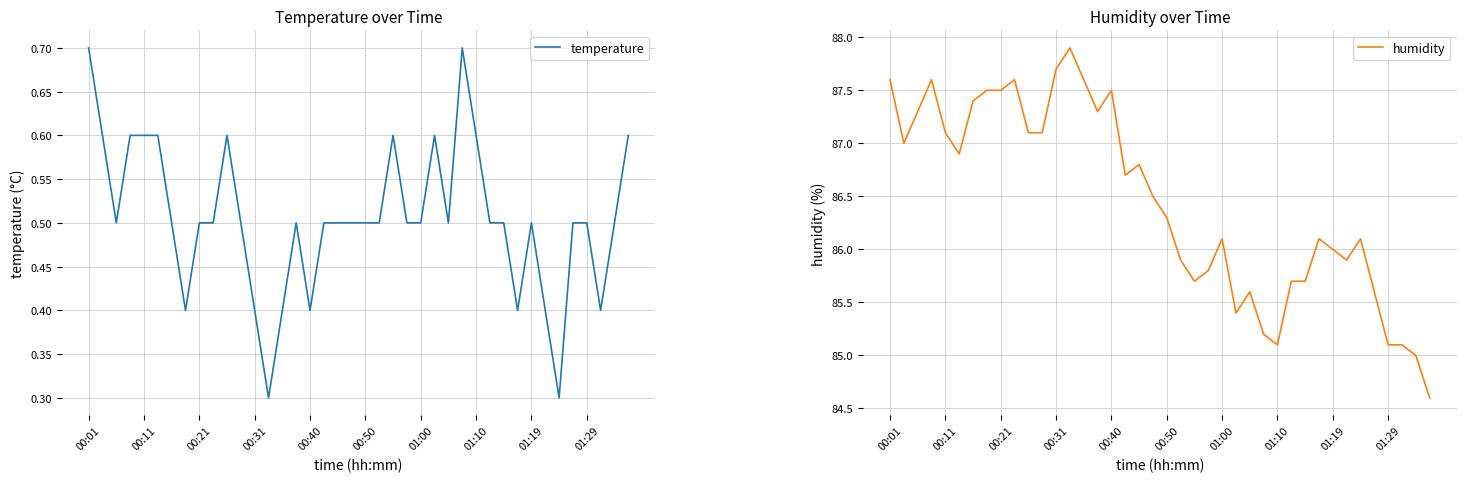

What is the minimum value for humidity?

84.6